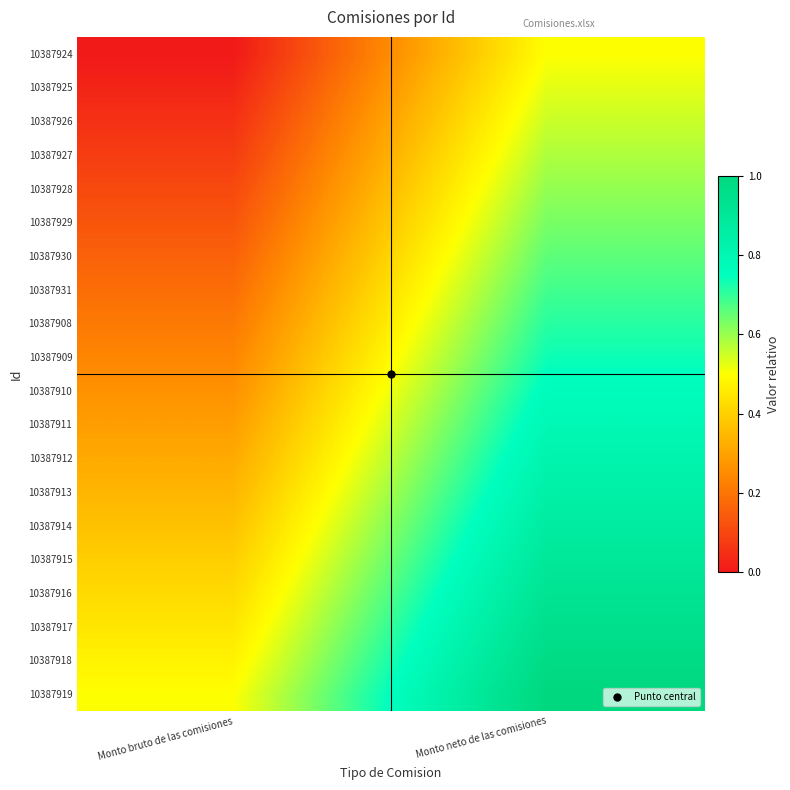

Reading left to right, transcribe all the data shown in this chart.

10387924: Monto bruto de las comisiones=0.0	Monto neto de las comisiones=0.5
10387925: Monto bruto de las comisiones=0.0	Monto neto de las comisiones=0.5
10387926: Monto bruto de las comisiones=0.1	Monto neto de las comisiones=0.6
10387927: Monto bruto de las comisiones=0.1	Monto neto de las comisiones=0.6
10387928: Monto bruto de las comisiones=0.1	Monto neto de las comisiones=0.6
10387929: Monto bruto de las comisiones=0.1	Monto neto de las comisiones=0.6
10387930: Monto bruto de las comisiones=0.2	Monto neto de las comisiones=0.7
10387931: Monto bruto de las comisiones=0.2	Monto neto de las comisiones=0.7
10387908: Monto bruto de las comisiones=0.2	Monto neto de las comisiones=0.7
10387909: Monto bruto de las comisiones=0.2	Monto neto de las comisiones=0.7
10387910: Monto bruto de las comisiones=0.3	Monto neto de las comisiones=0.8
10387911: Monto bruto de las comisiones=0.3	Monto neto de las comisiones=0.8
10387912: Monto bruto de las comisiones=0.3	Monto neto de las comisiones=0.8
10387913: Monto bruto de las comisiones=0.3	Monto neto de las comisiones=0.8
10387914: Monto bruto de las comisiones=0.4	Monto neto de las comisiones=0.9
10387915: Monto bruto de las comisiones=0.4	Monto neto de las comisiones=0.9
10387916: Monto bruto de las comisiones=0.4	Monto neto de las comisiones=0.9
10387917: Monto bruto de las comisiones=0.4	Monto neto de las comisiones=0.9
10387918: Monto bruto de las comisiones=0.5	Monto neto de las comisiones=1.0
10387919: Monto bruto de las comisiones=0.5	Monto neto de las comisiones=1.0